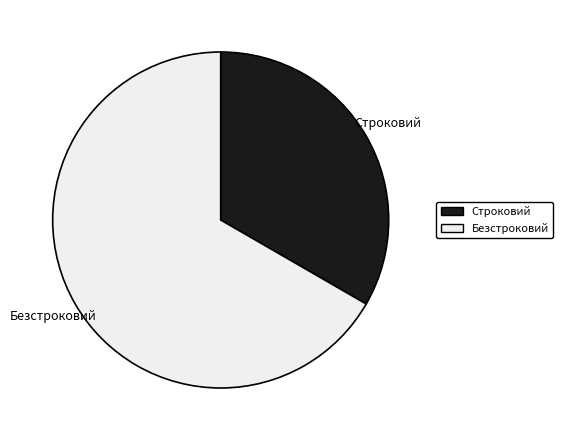

How many slices are in this pie chart?

2